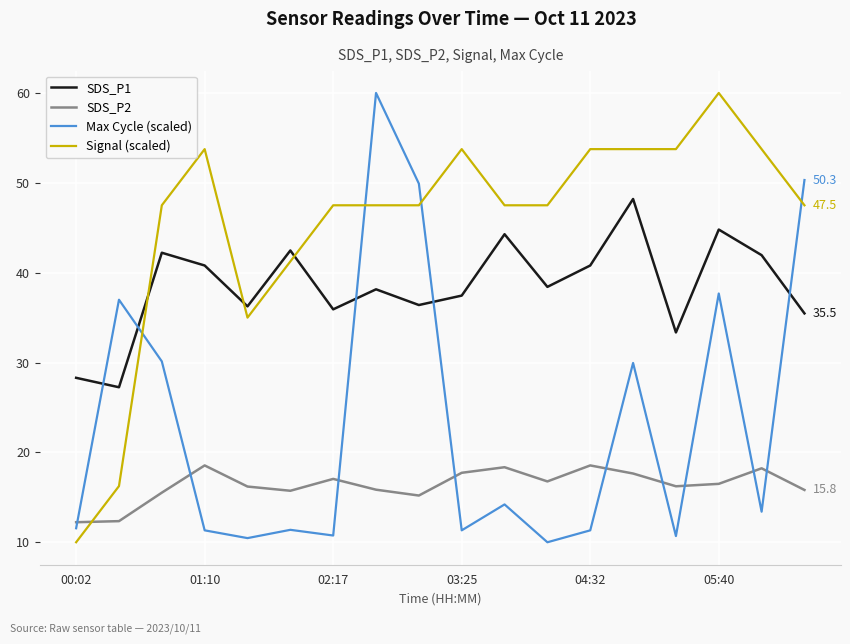

List the series in order of their overall mean, highest first.

Signal (scaled), SDS_P1, Max Cycle (scaled), SDS_P2